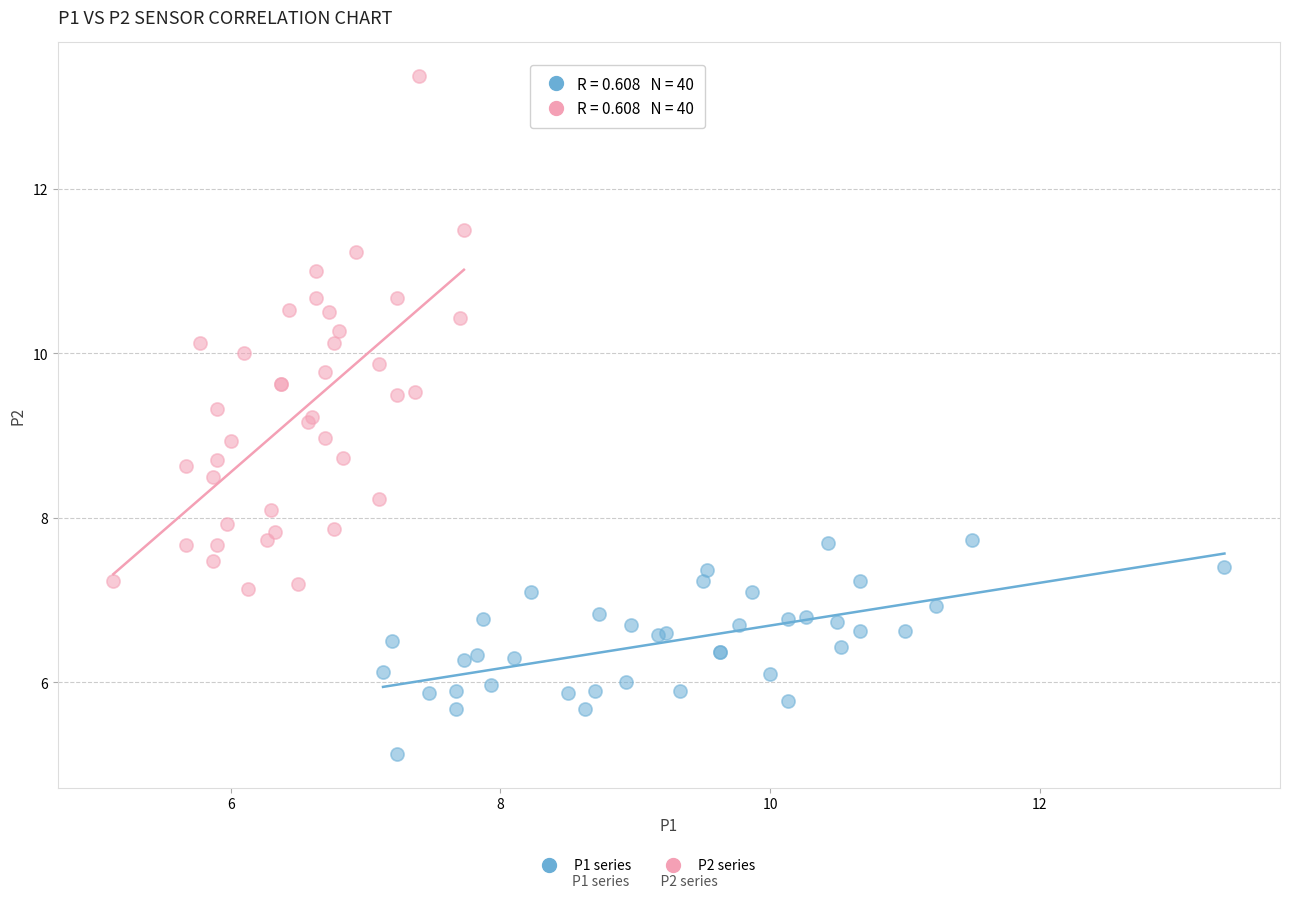

Which series contains the lowest Y value?

P1 series